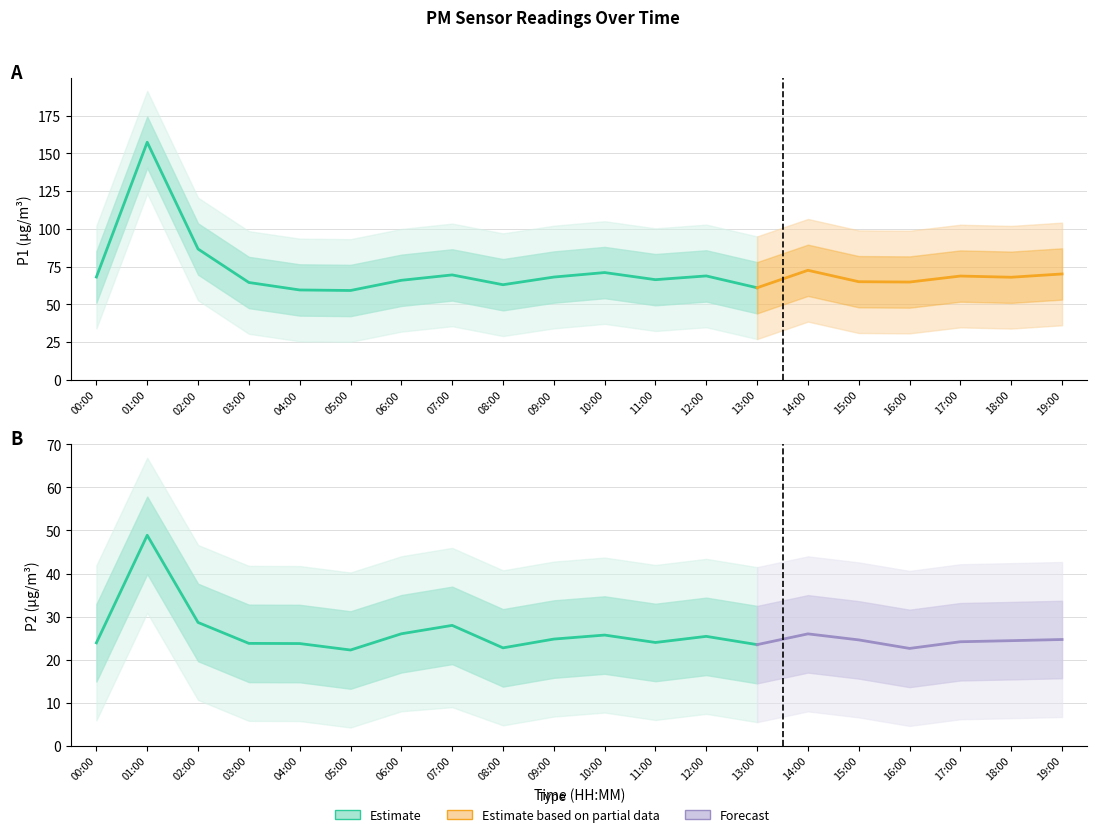

At which label does P1 first exceed 68?

00:00